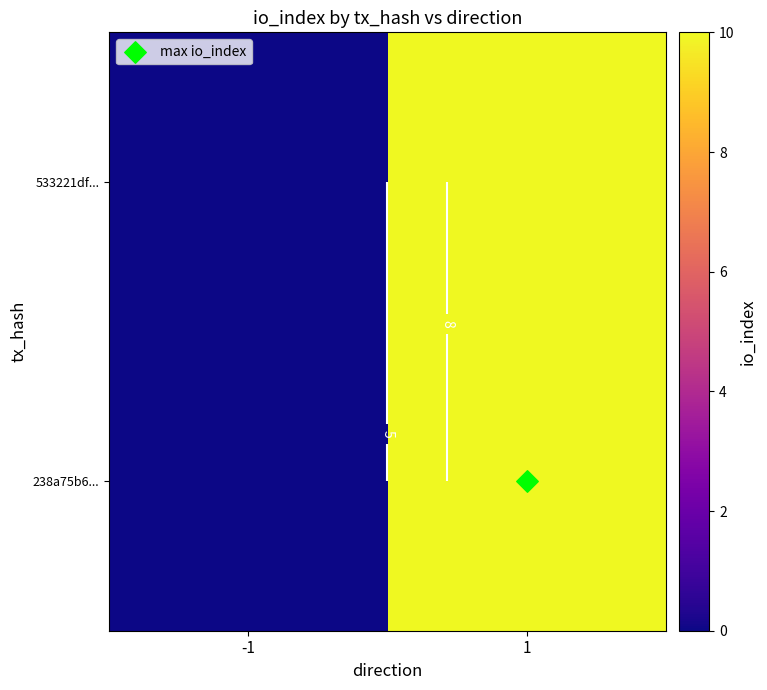

List the series in order of their peak value, lowest first.

533221df..., 238a75b6...